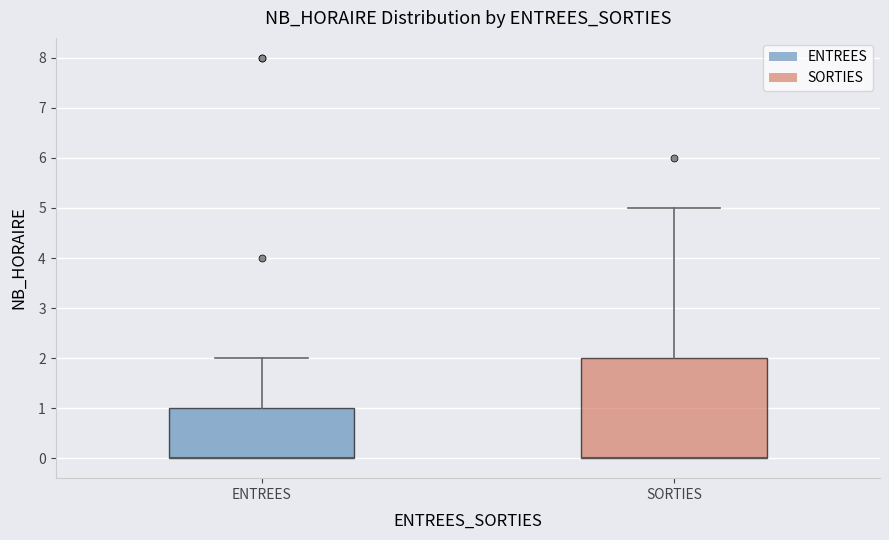

Reading left to right, read every box against the y-axis: the position of its median line, the range the box covers, and the ends of its whiskers. The values are not printed on the chart, so give them approximately, as read against the axis.

ENTREES: median 0 (drawn on the box's lower edge), box 0 to 1, whiskers 0 to 2
SORTIES: median 0 (drawn on the box's lower edge), box 0 to 2, whiskers 0 to 5